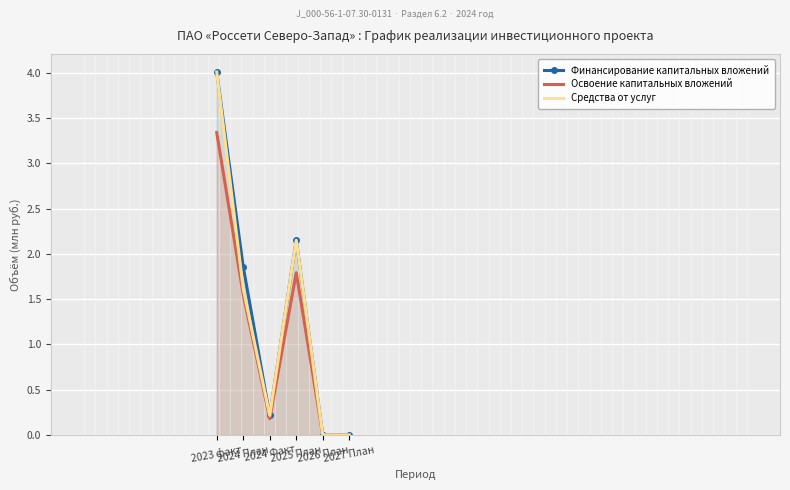

What is the sum of the Освоение капитальных вложений values at 2027 План and 2024 Факт?

0.2